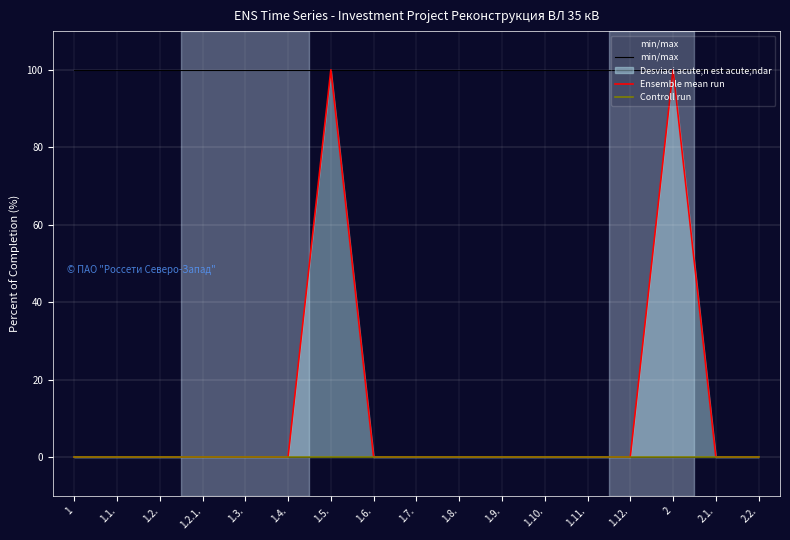

What is the maximum value shown in the chart?

100